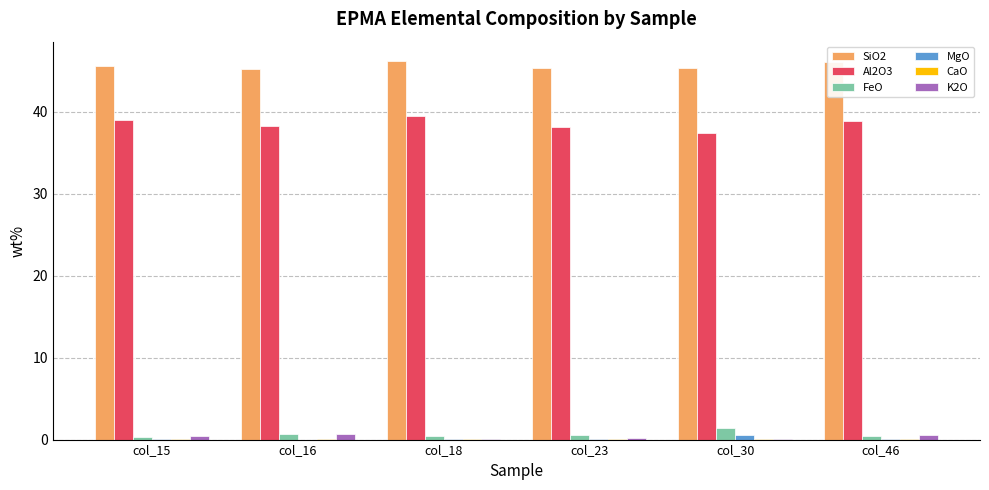

How many categories are shown in the chart?

6